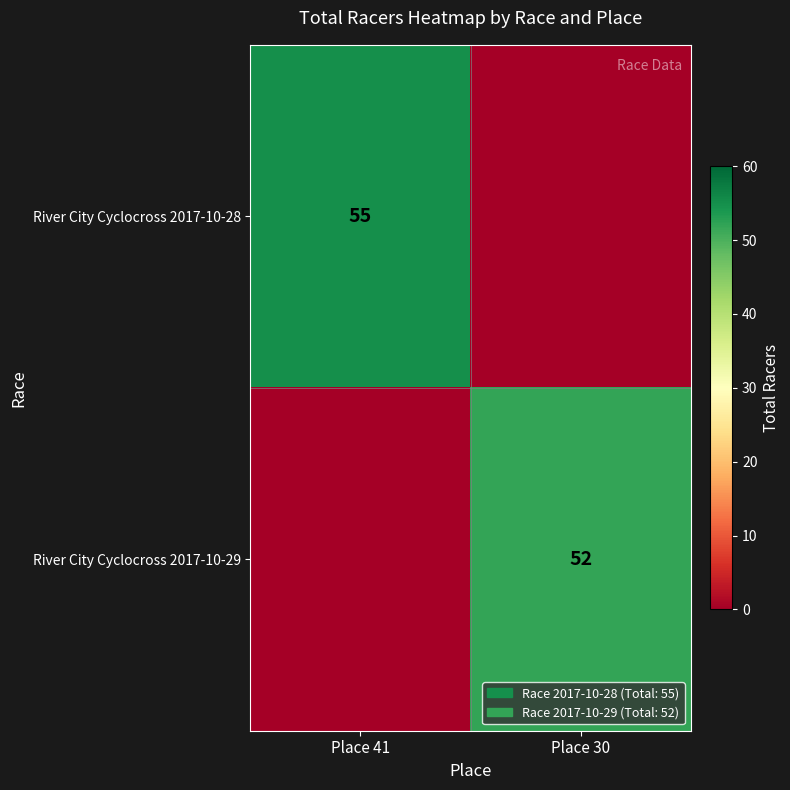

Is the value of River City Cyclocross 2017-10-28 at Place 41 greater than the value of River City Cyclocross 2017-10-29 at Place 30?

Yes